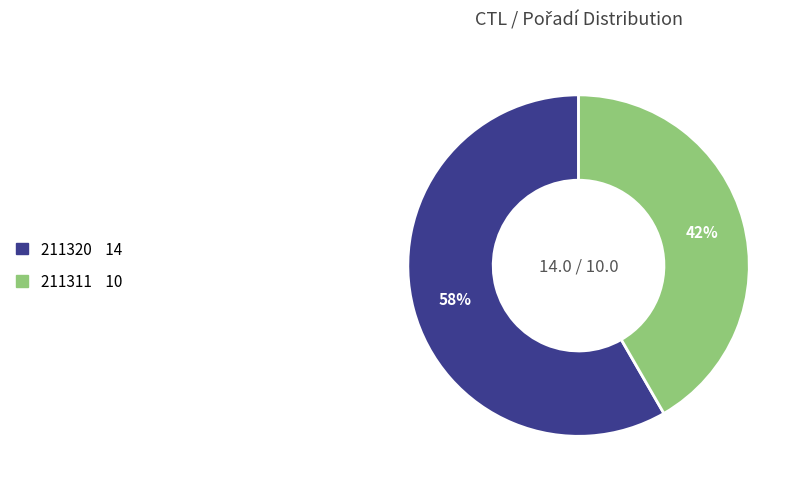

Rank the categories by value from lowest to highest.

211311, 211320